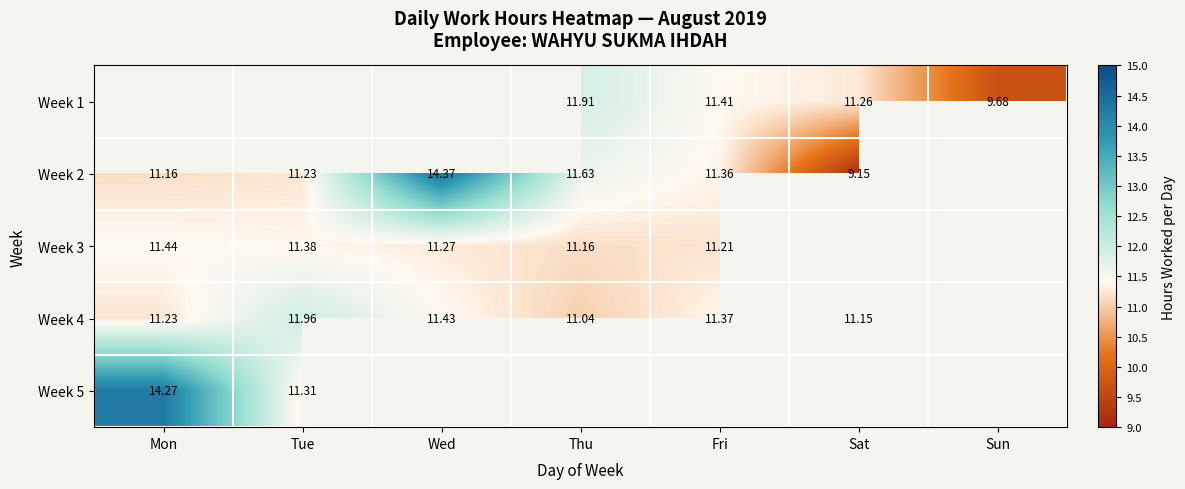

How many series are shown in this chart?

5